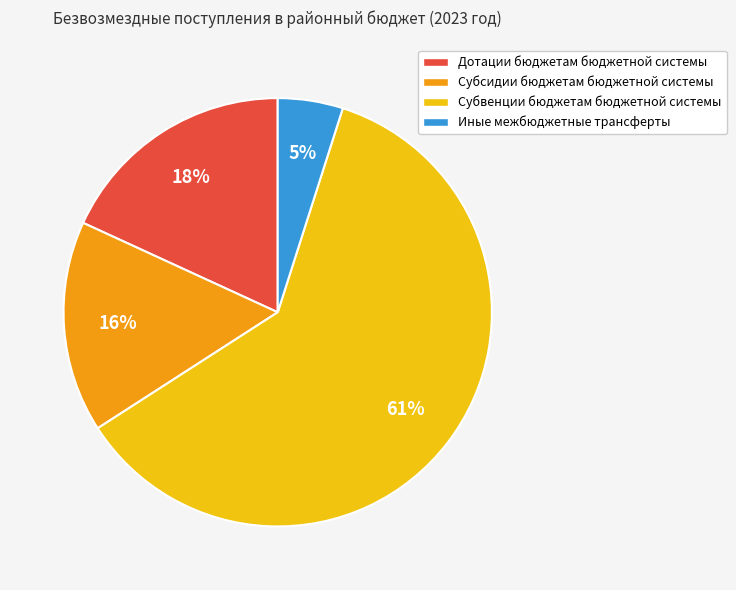

What is the smallest slice in the pie chart?

Иные межбюджетные трансферты